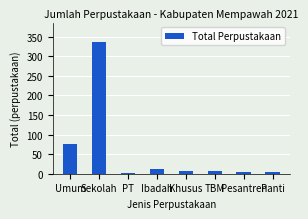

Which label corresponds to the largest value in the chart?

Sekolah